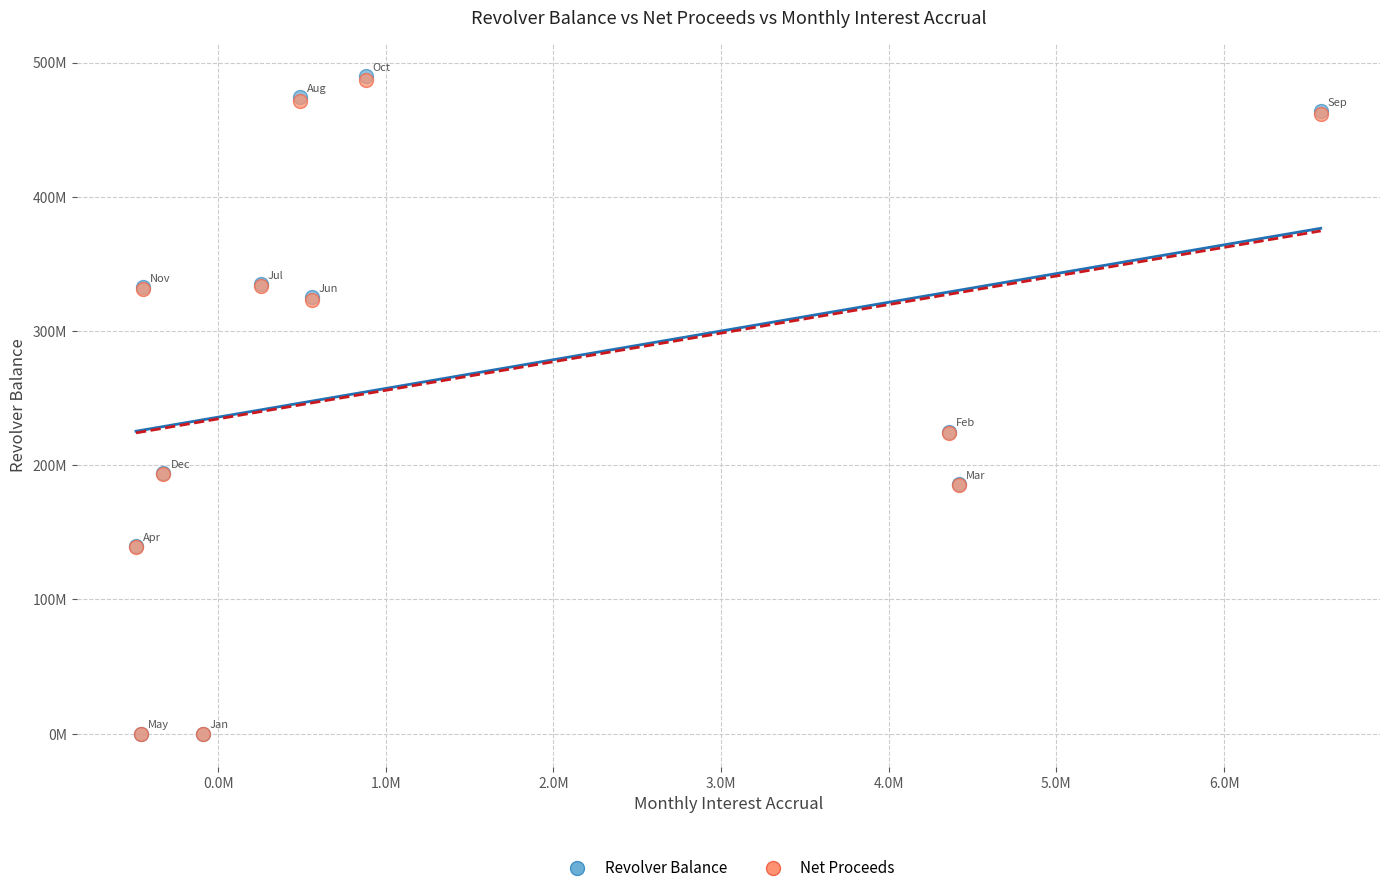

What are all the series names shown in the legend?

Revolver Balance, Net Proceeds